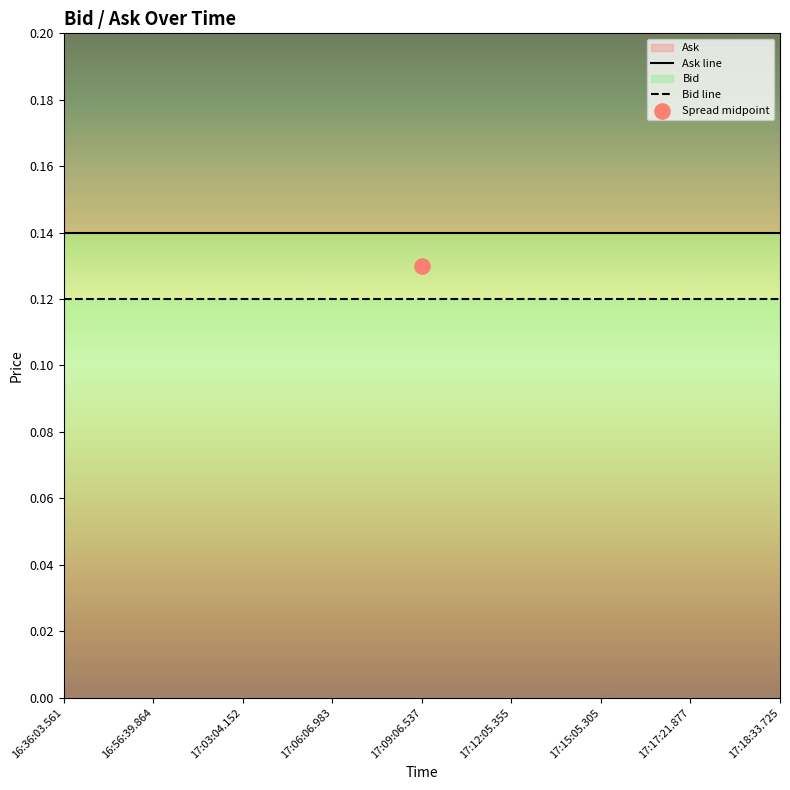

What is the total value across all series at 17:06:06.983?

0.3